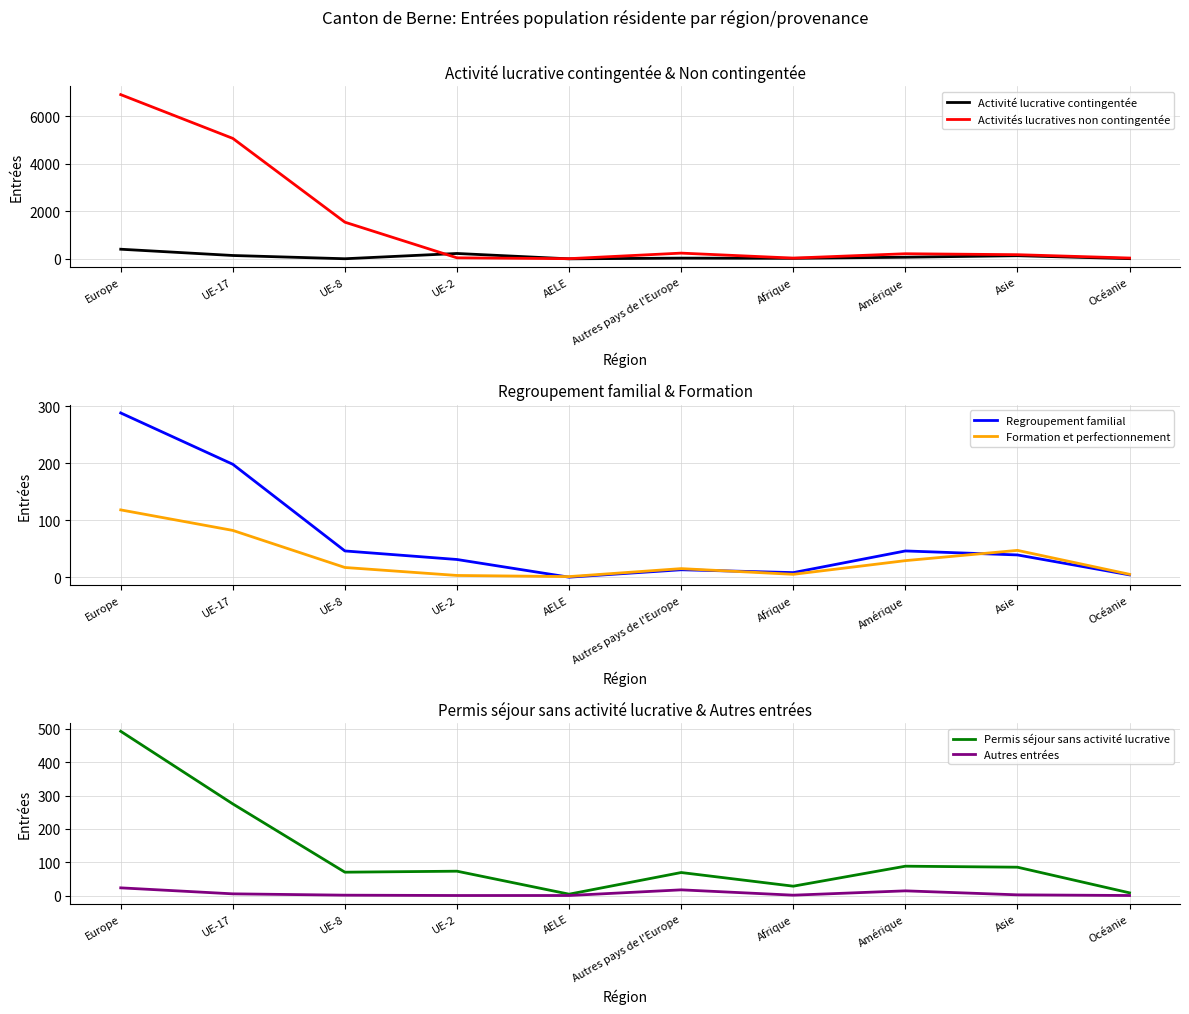

Which series has the largest total across all categories?

Activités lucratives non contingentée